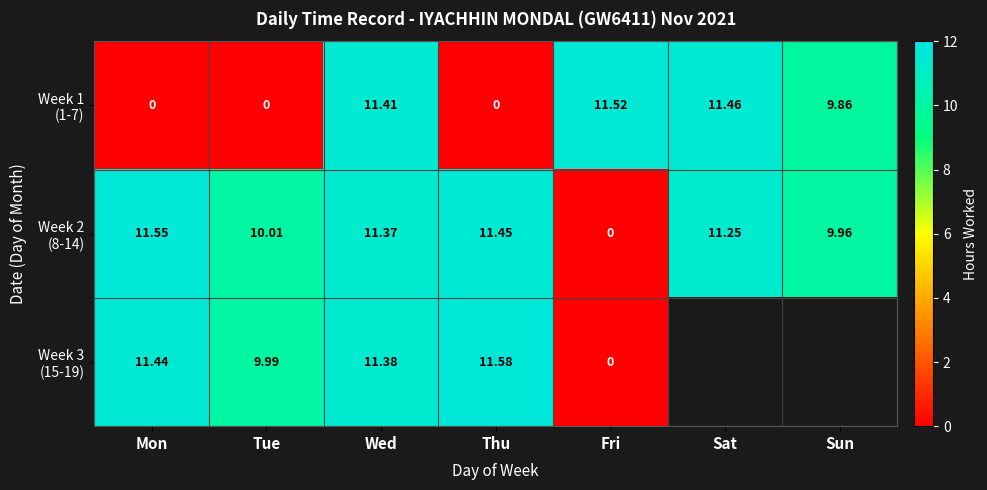

At how many categories does at least one series exceed 0?

7